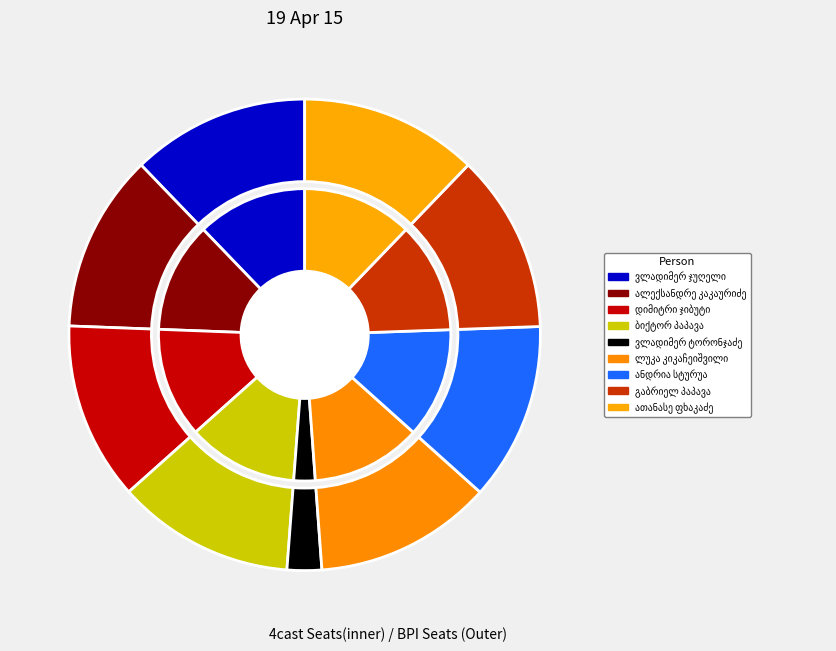

To the nearest percent, what is the combined percentage of ანდრია სტურუა and ვლადიმერ ჯუღელი?

24%